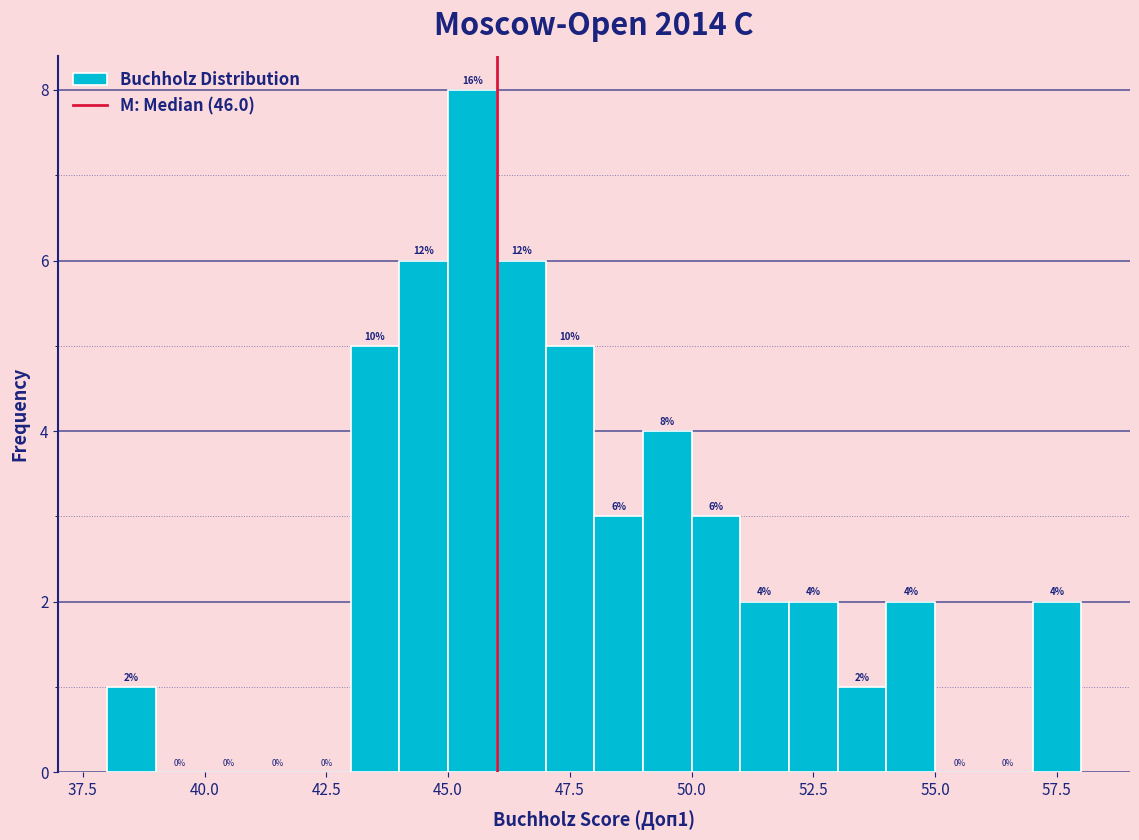

Around what value on the x-axis is the tallest bar? Give the approximate position of its centre, as read against the axis.

45.5